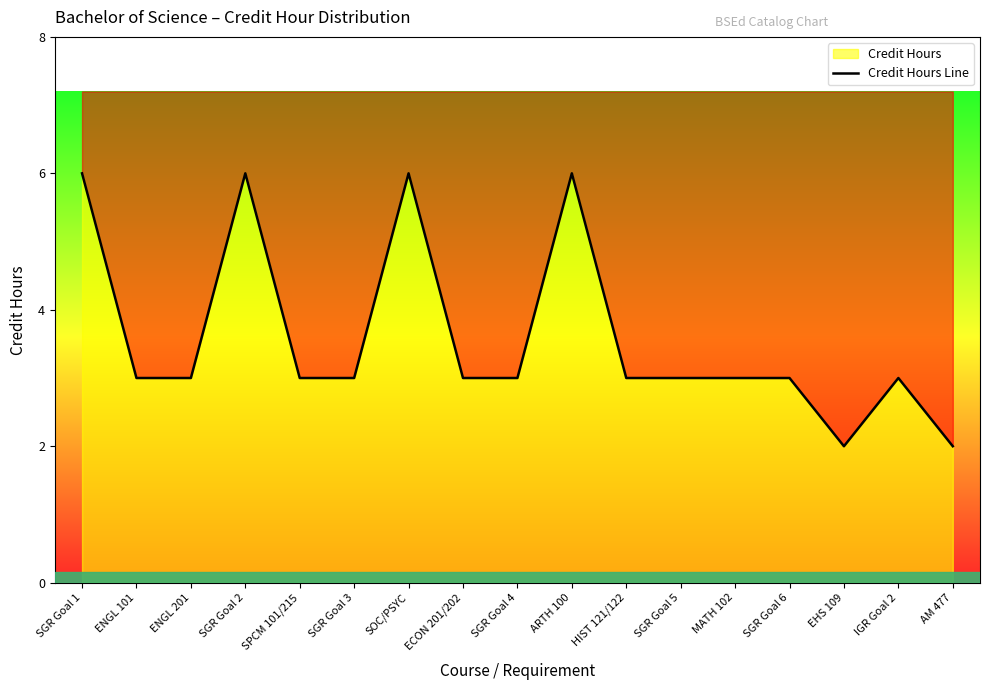

What is the label of the 4th point from the right?

SGR Goal 6